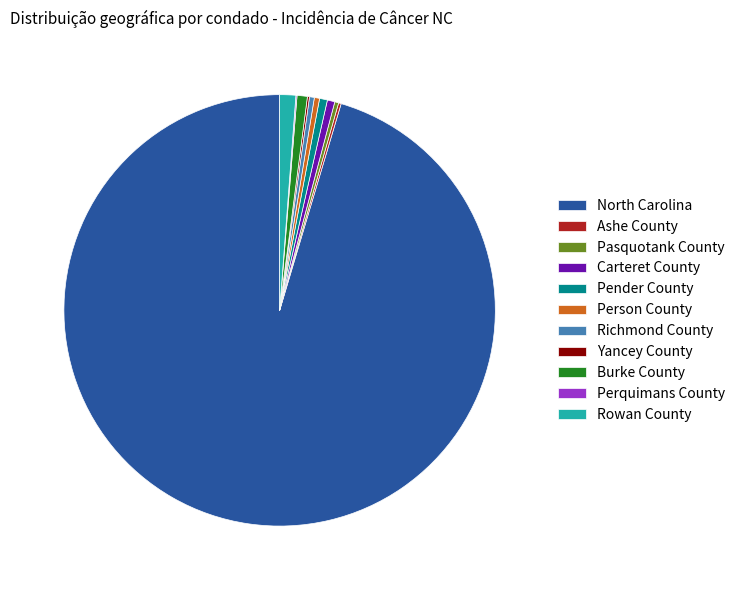

Is Person County the majority of the pie?

No